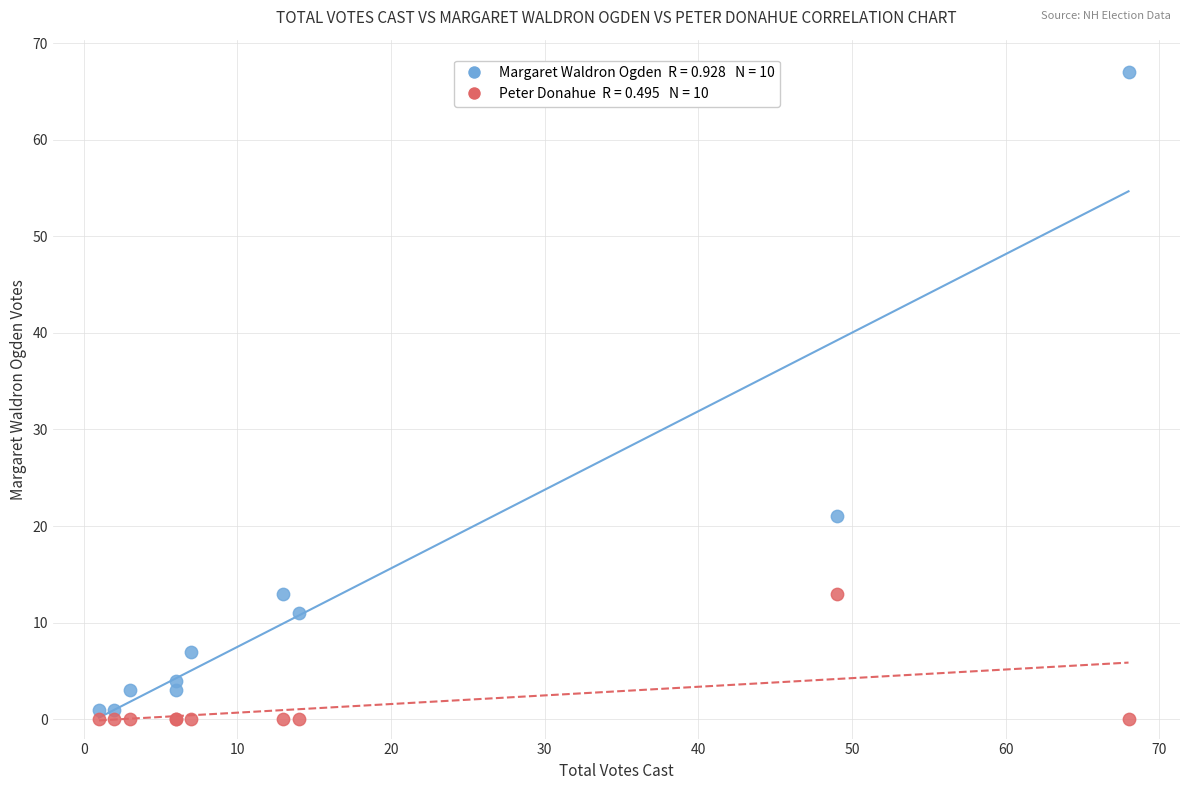

Across all series, what Y value is closest to 33?

21